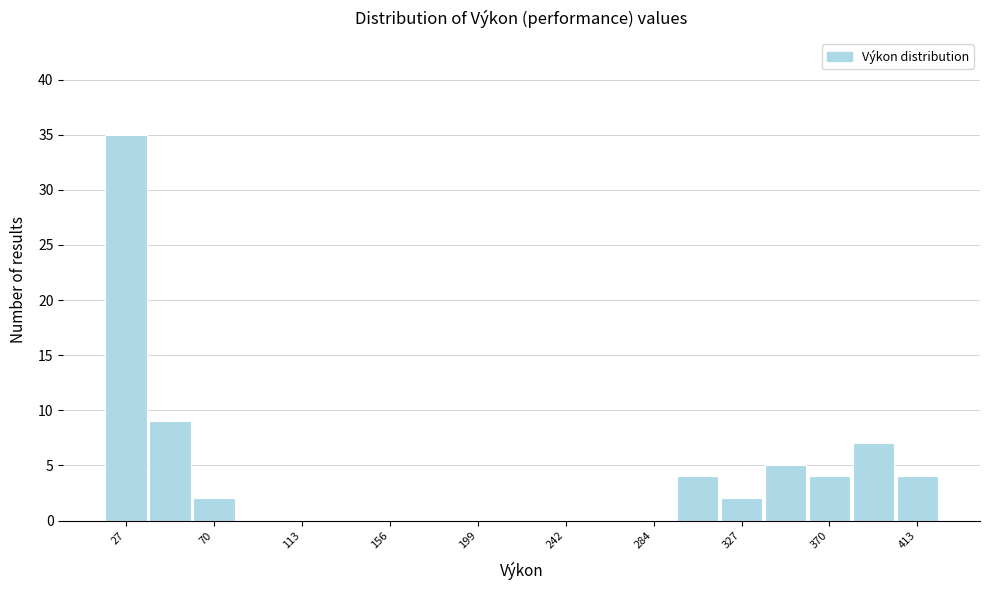

What is the height of the bar covering 315 to 340 on the x-axis? Neither the bar edges nor the heights are printed on the chart, so give them approximately, as read against the axes.

2